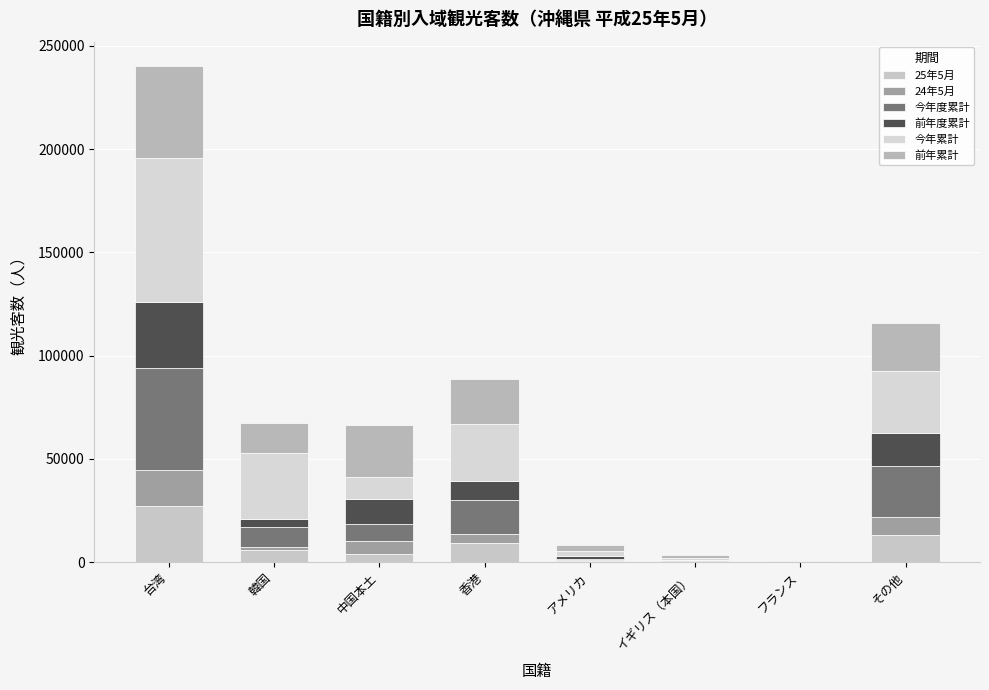

Where does the 前年累計 series first go above 22000?

台湾